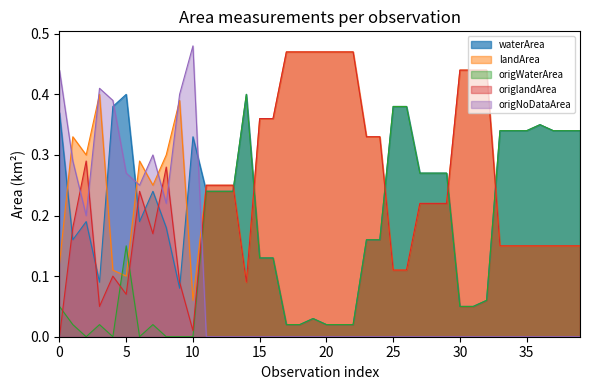

Which series has the largest total across all categories?

landArea